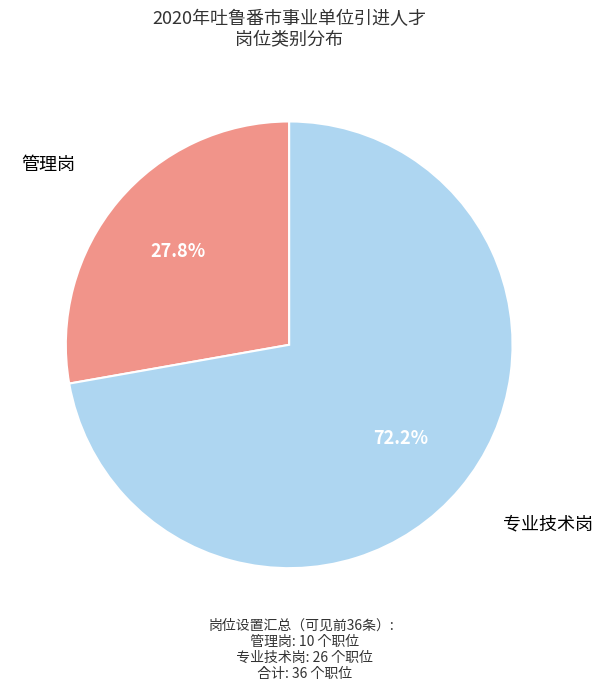

How many slices are in this pie chart?

2